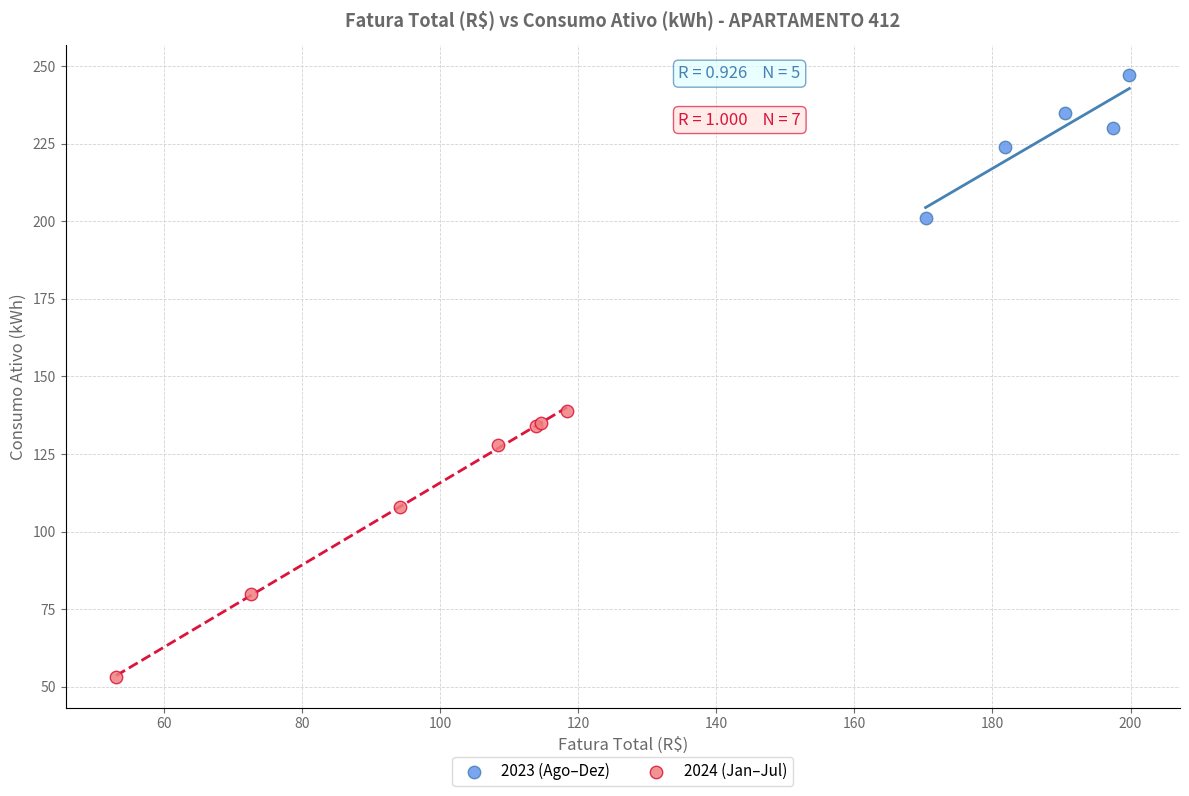

What are all the series names shown in the legend?

2023 (Ago–Dez), 2024 (Jan–Jul)